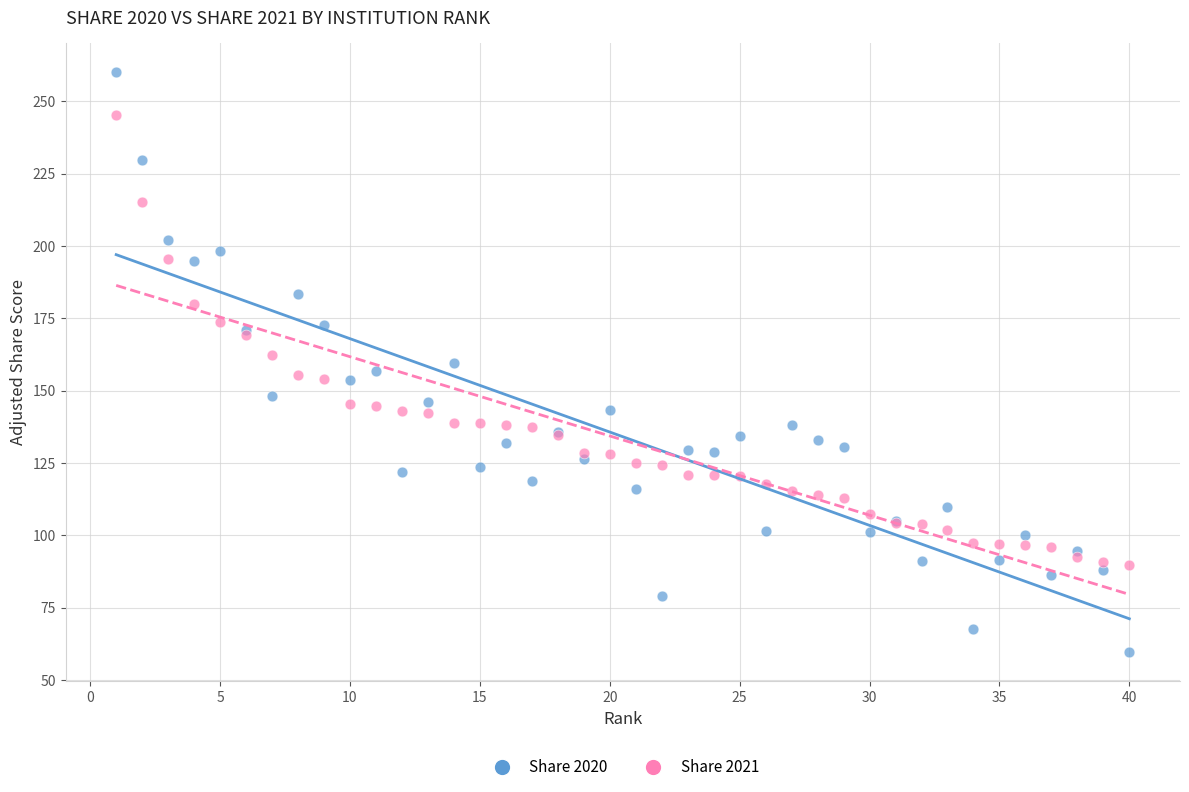

Which series has the widest spread of Y values?

Share 2020